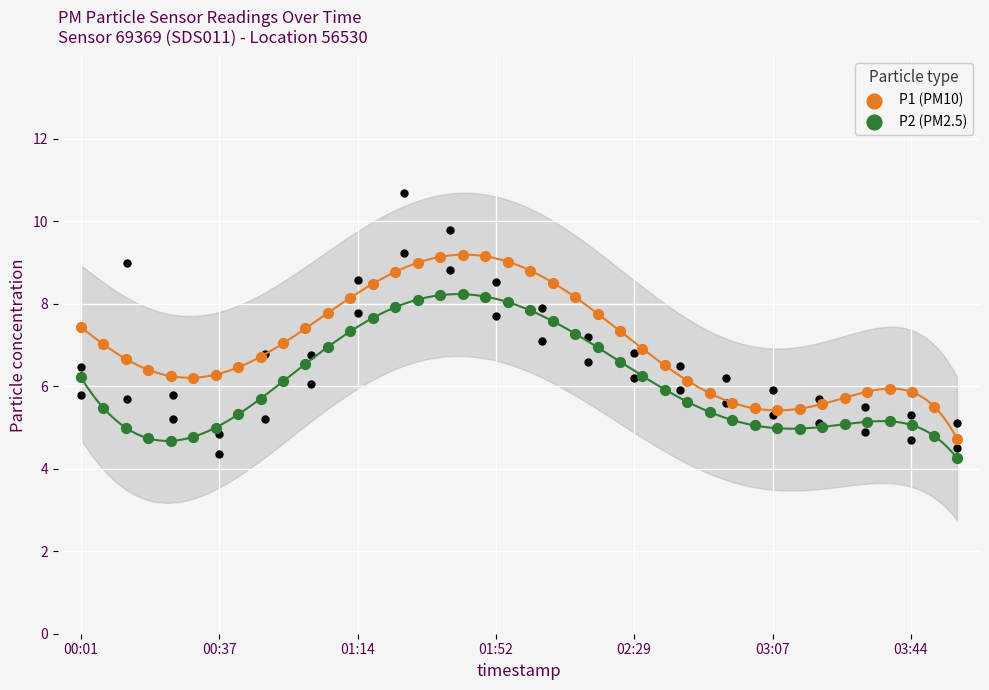

Which series has the widest spread of Y values?

P1 (PM10)